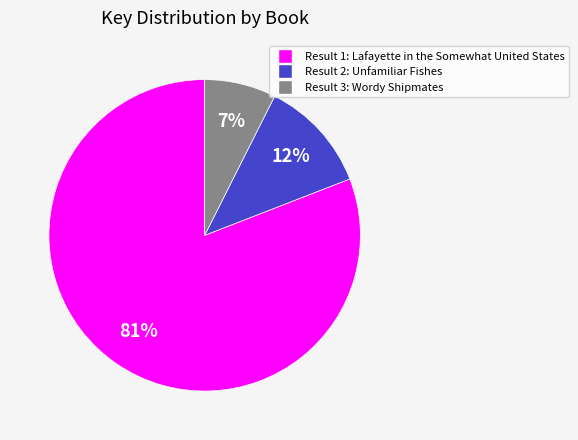

Is there a majority slice in this chart?

Yes